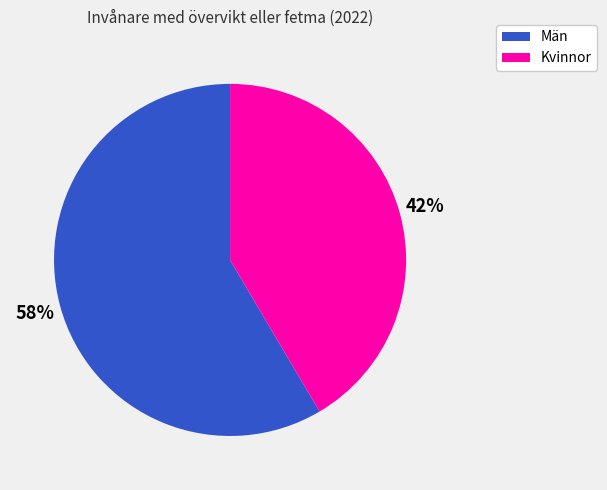

What is the majority slice?

Män